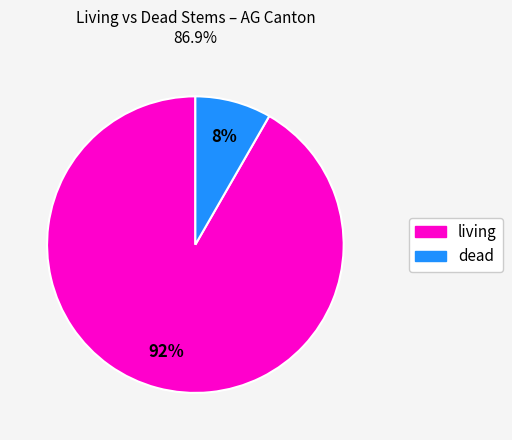

Rank the categories by value from highest to lowest.

living, dead